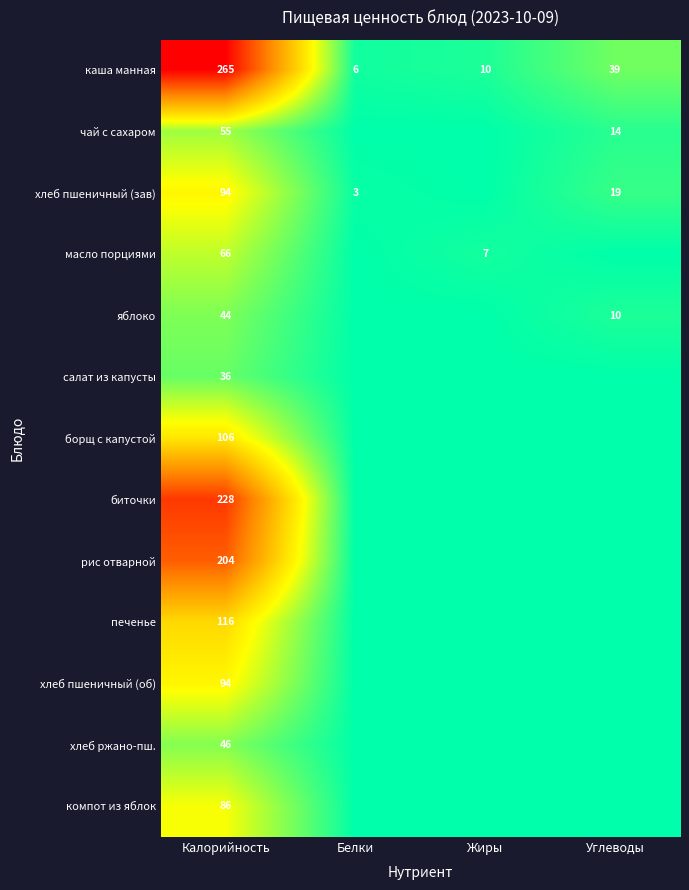

The value of каша манная at Углеводы is 20. True or false?

False